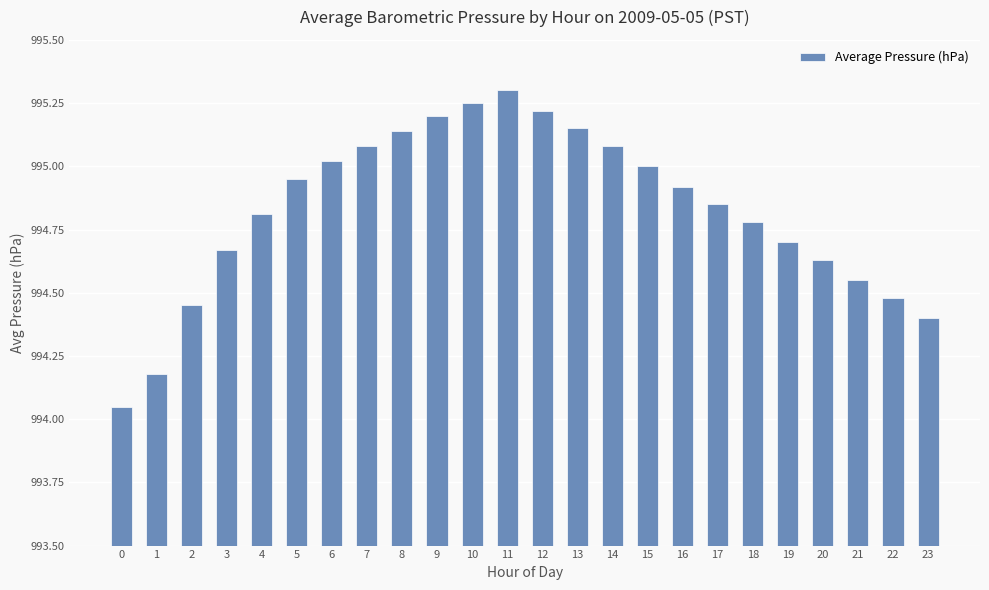

What is the sum of all values?

23875.9